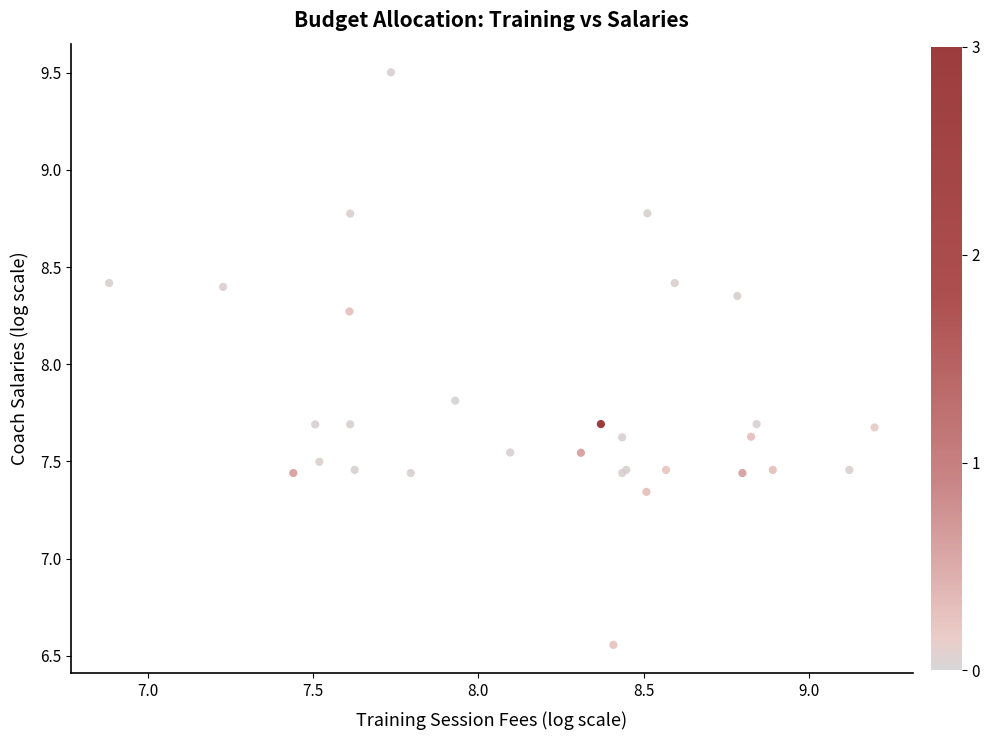

What Y value in the scatter plot is closest to 8?

7.8